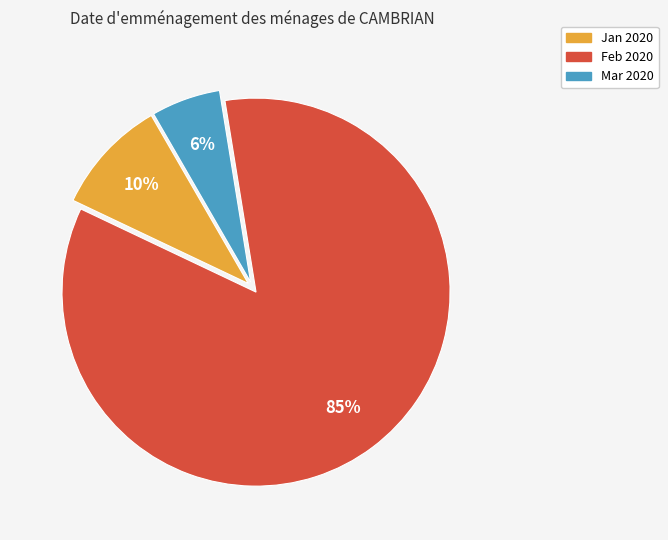

What is the largest slice in the pie chart?

Feb 2020